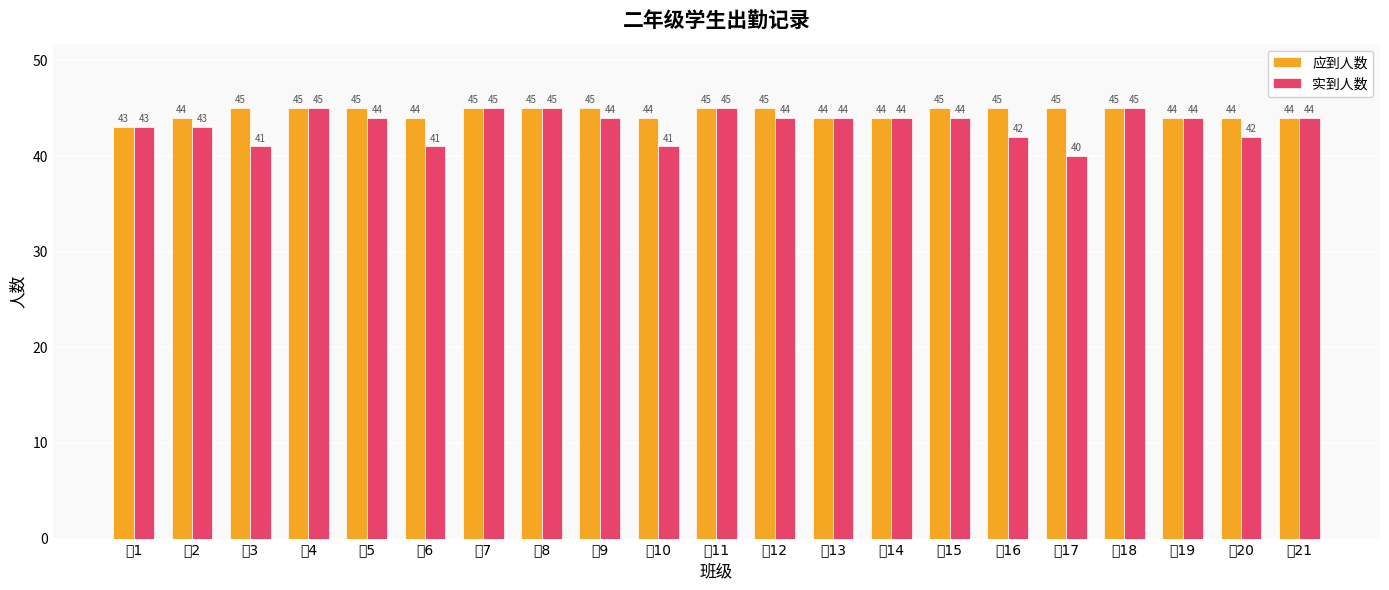

Which category has the lowest value in the 应到人数 series?

二1